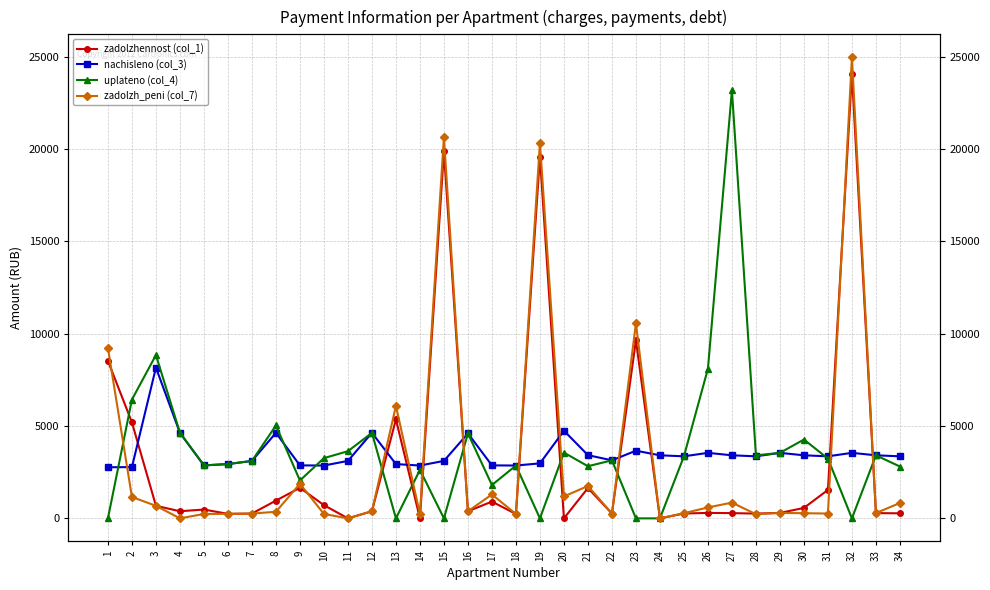

Does the chart have visible grid lines?

Yes